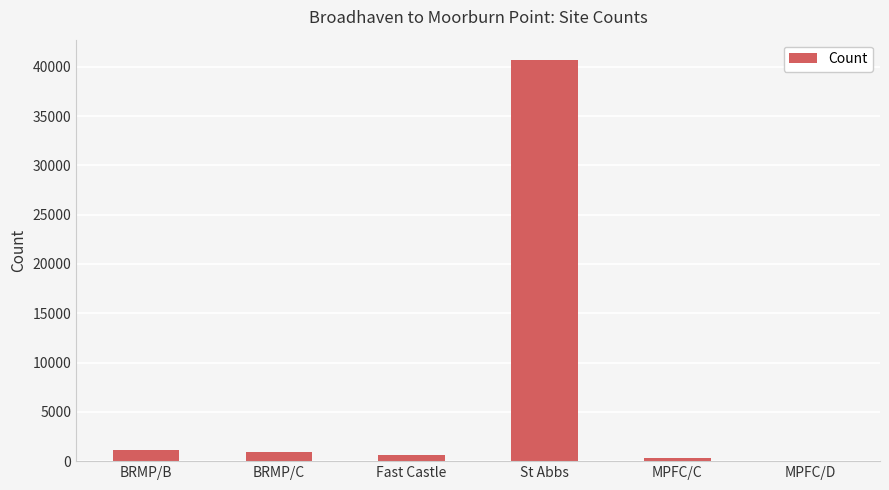

Is it true that the value at BRMP/C is 884?

True